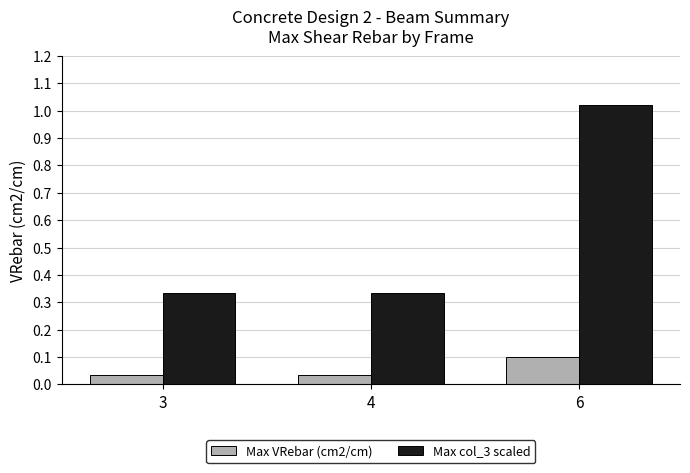

Rank the series by their average value, from lowest to highest.

Max VRebar (cm2/cm), Max col_3 scaled